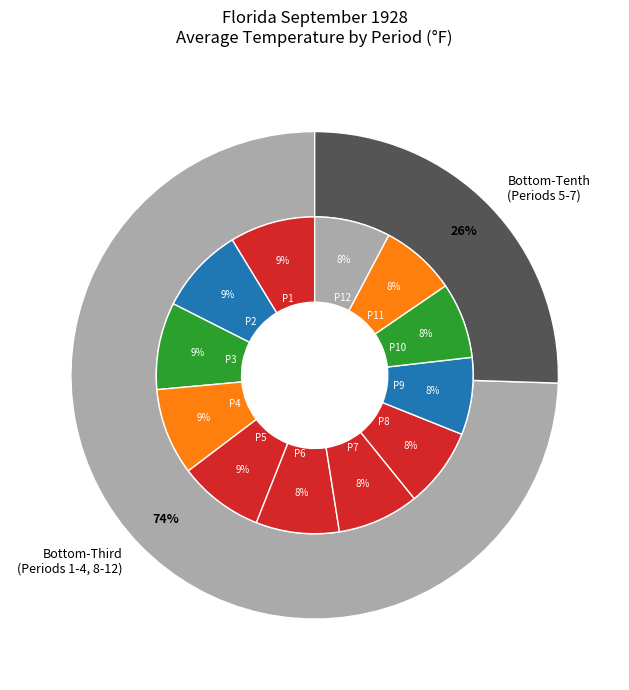

What is the smallest slice in the pie chart?

Period 11